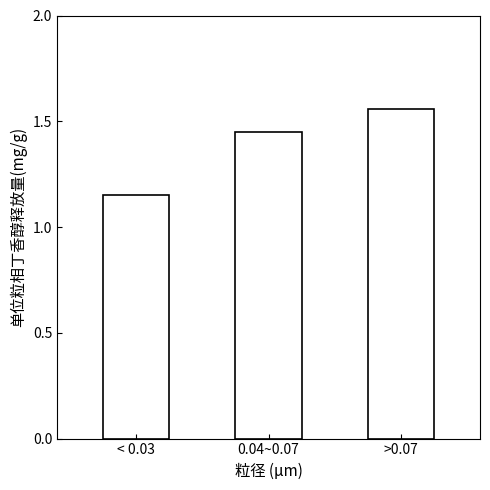

Rank the categories by value from lowest to highest.

< 0.03, 0.04~0.07, >0.07